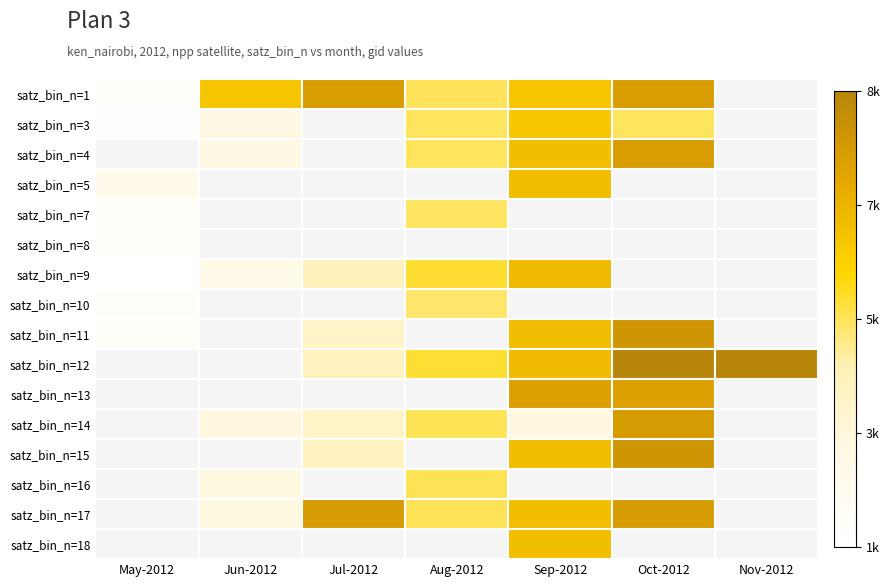

Which has a higher value, Nov-2012 or Sep-2012?

Sep-2012